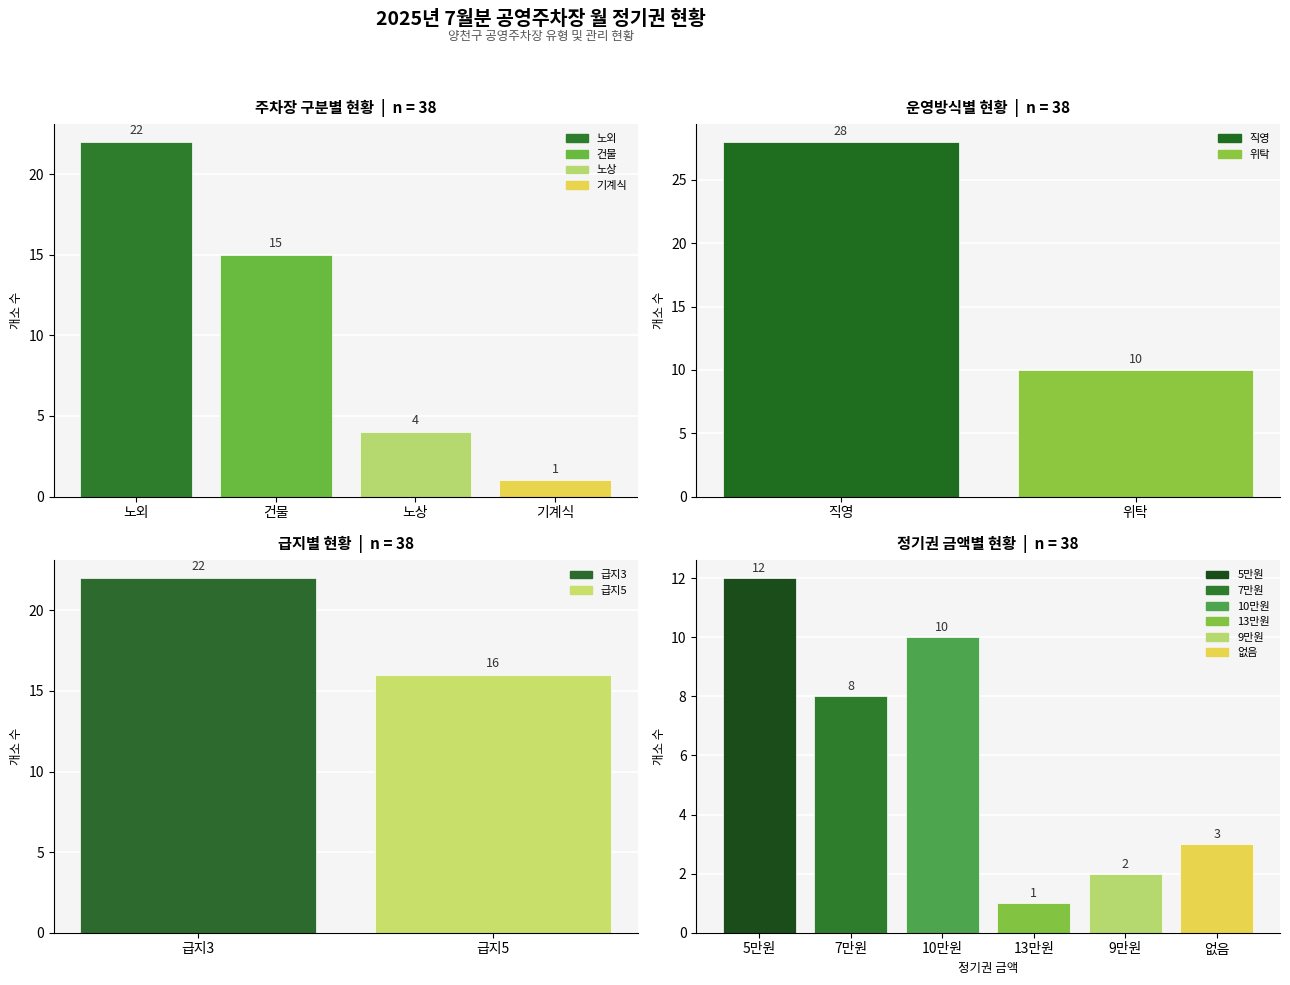

List the labels in order of value, largest first.

노외, 건물, 노상, 기계식